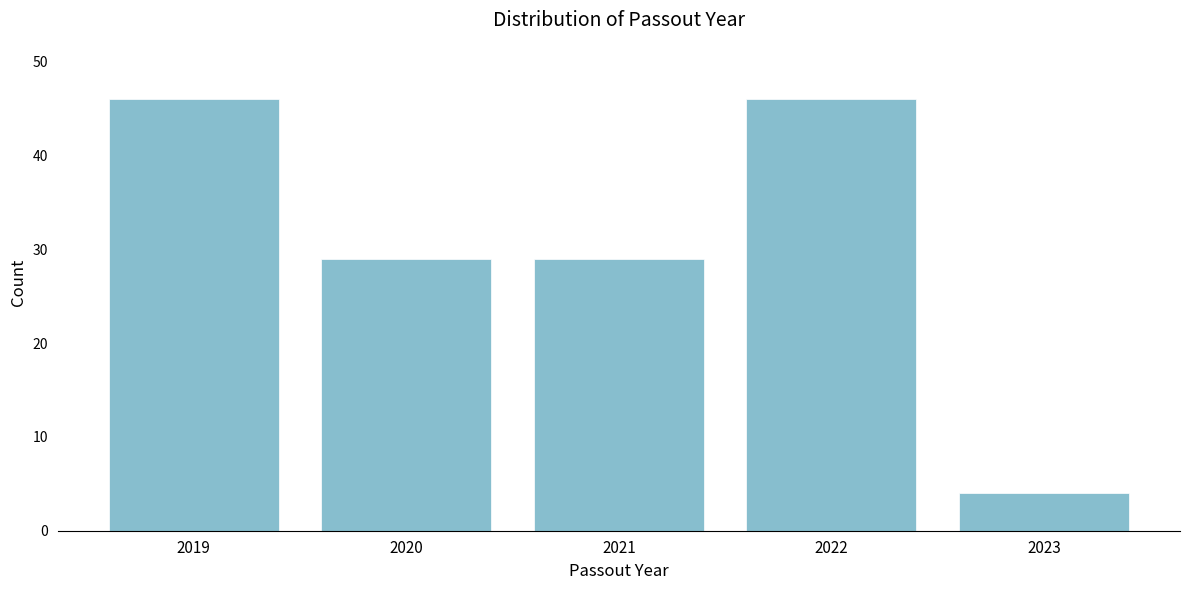

Reading left to right, extract all data points from this chart.

46	29	29	46	4